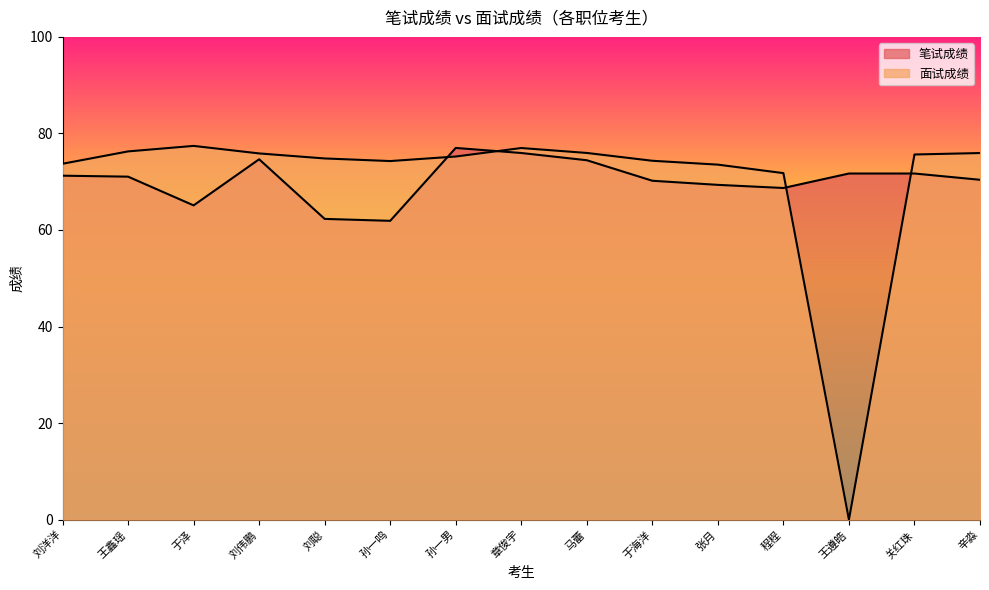

What is the difference between the second highest and second lowest values in the 面试成绩 series?

5.2